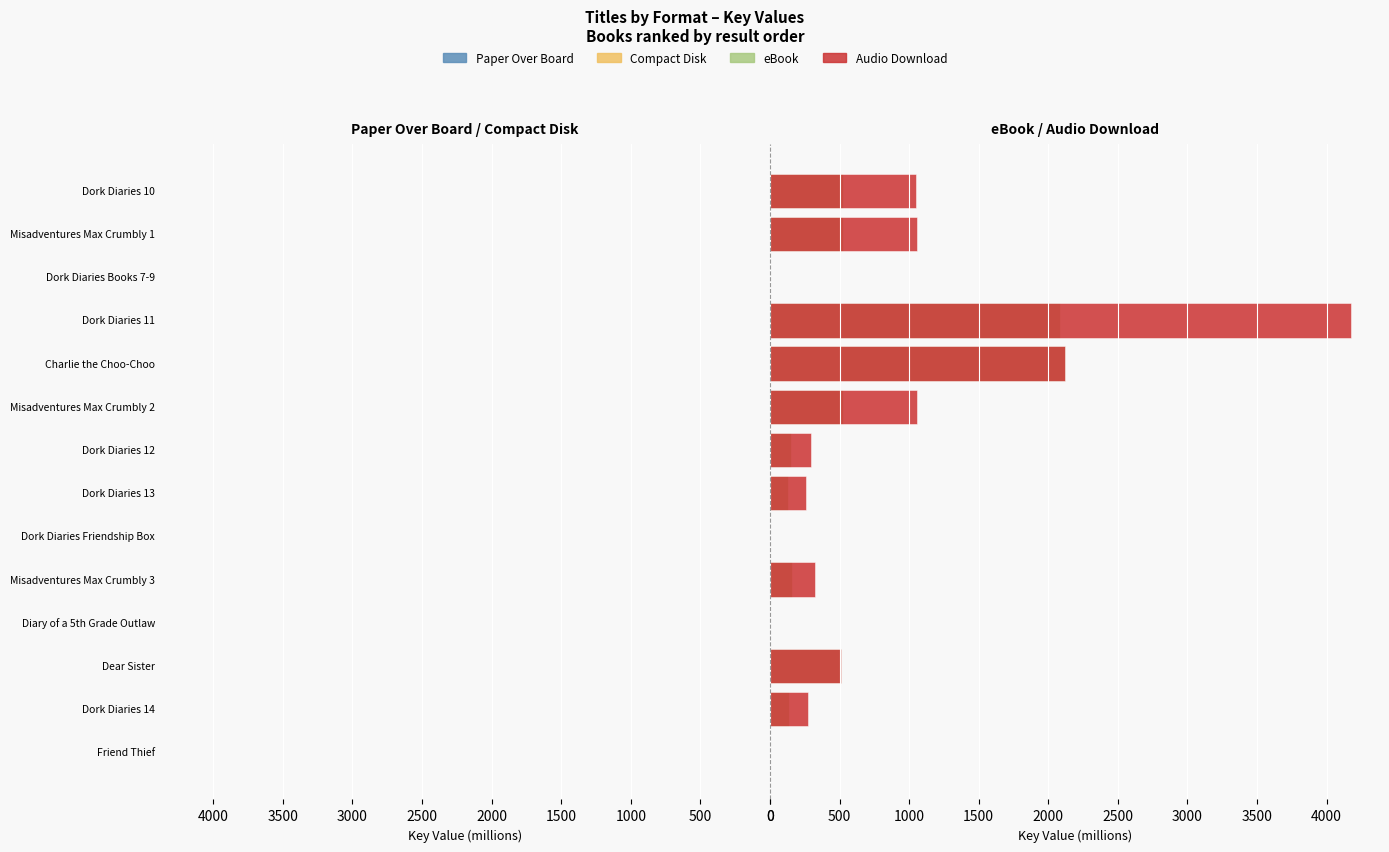

What is the greatest value displayed?

4175.1